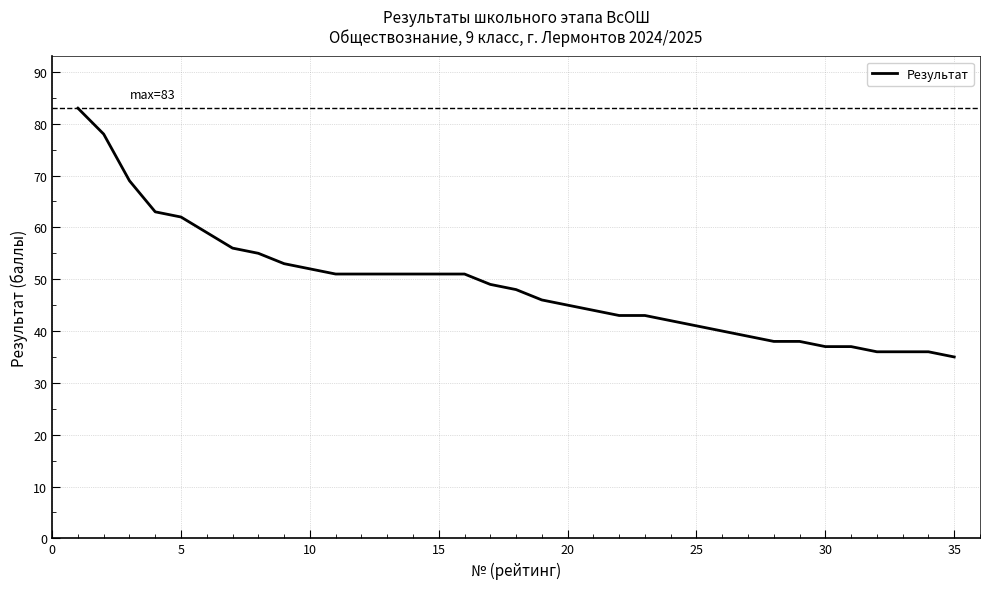

What is the maximum value shown in the chart?

83